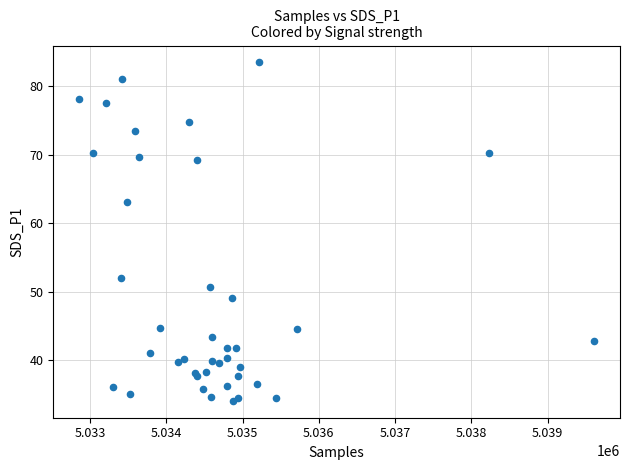

What Y value in the scatter plot is closest to 58?

63.1